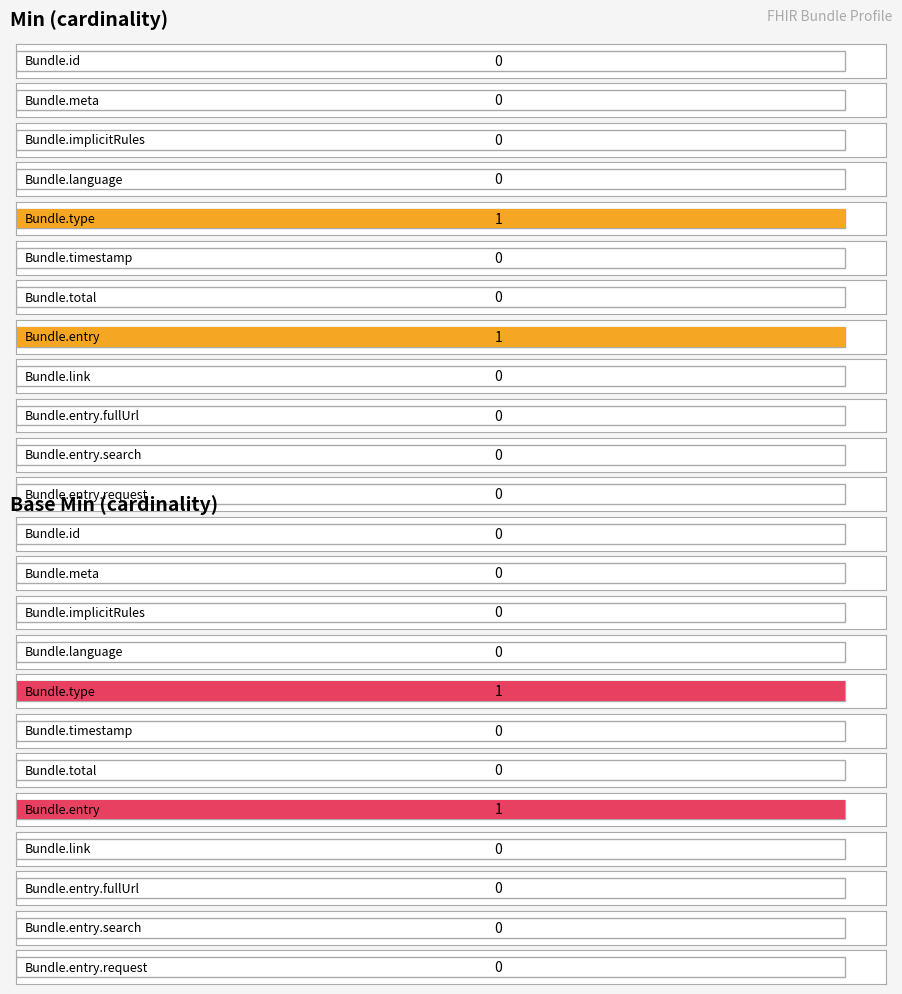

What is the label of the 1st bar from the left?

Bundle.id